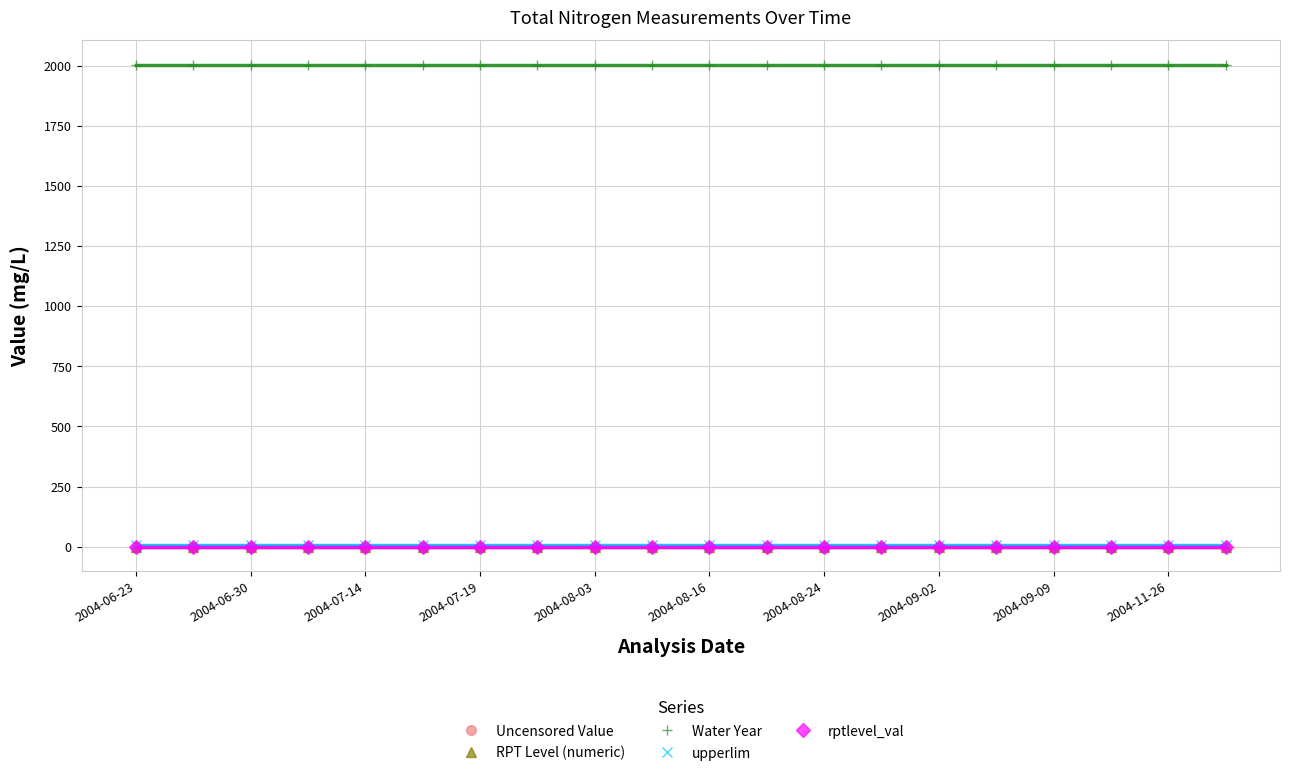

The RPT Level (numeric) series shows 0.0 at 19. True or false?

False